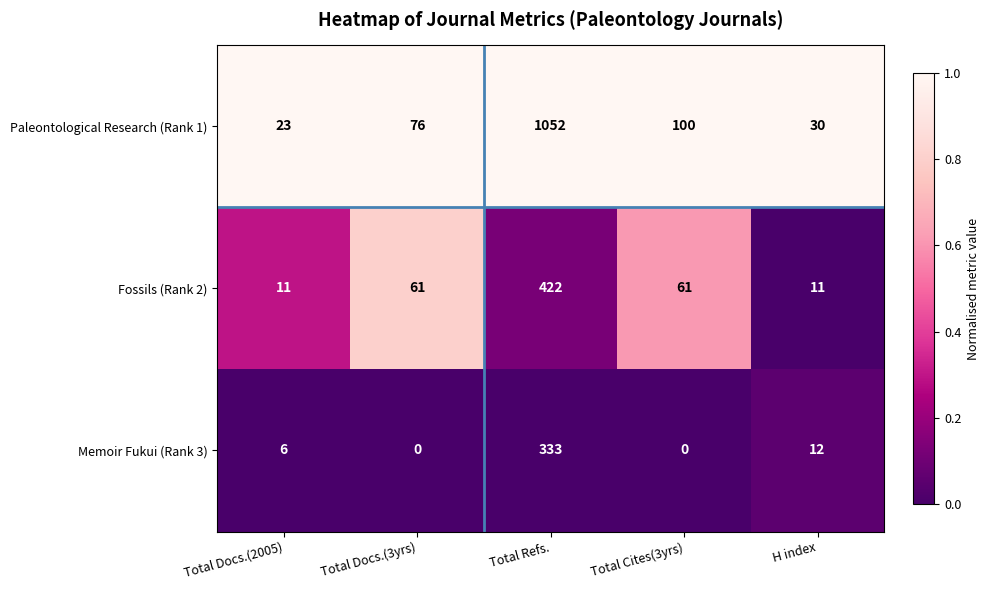

Which series has the largest total across all categories?

Paleontological Research (Rank 1)